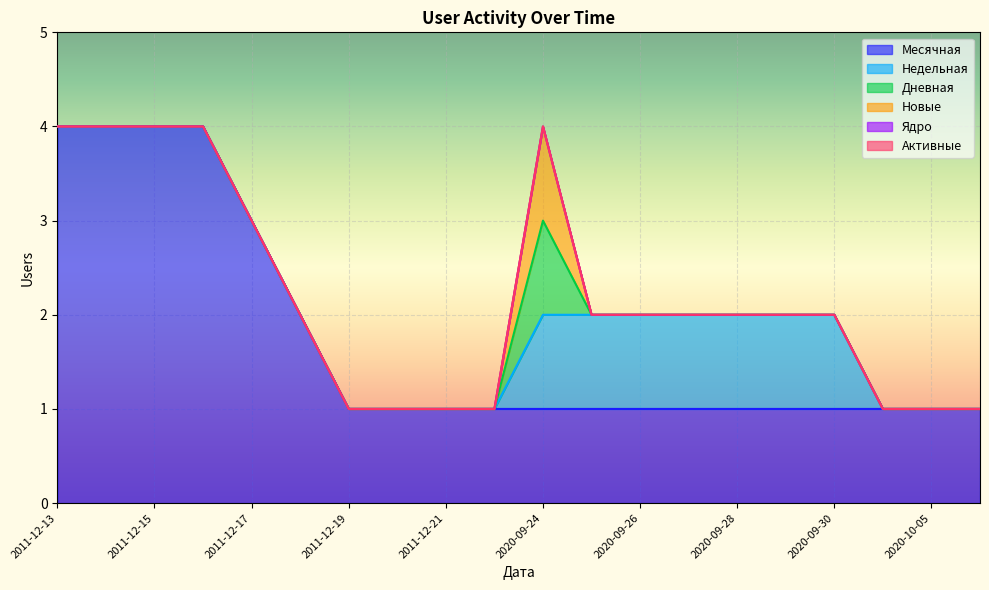

How many distinct data groups are displayed?

6